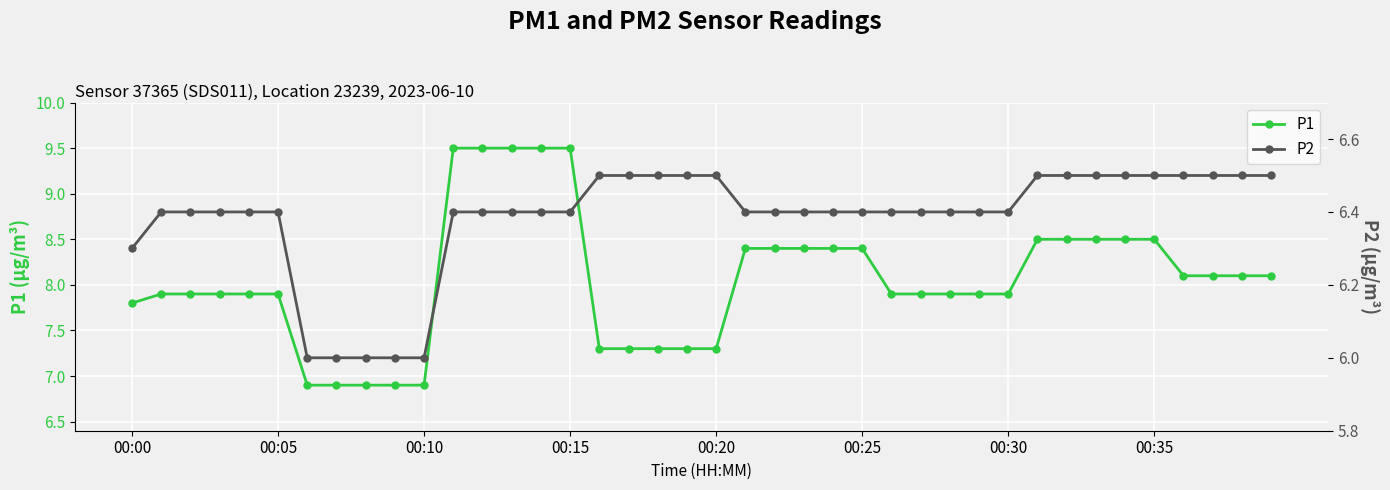

What is the highest value of the P1 series?

9.5